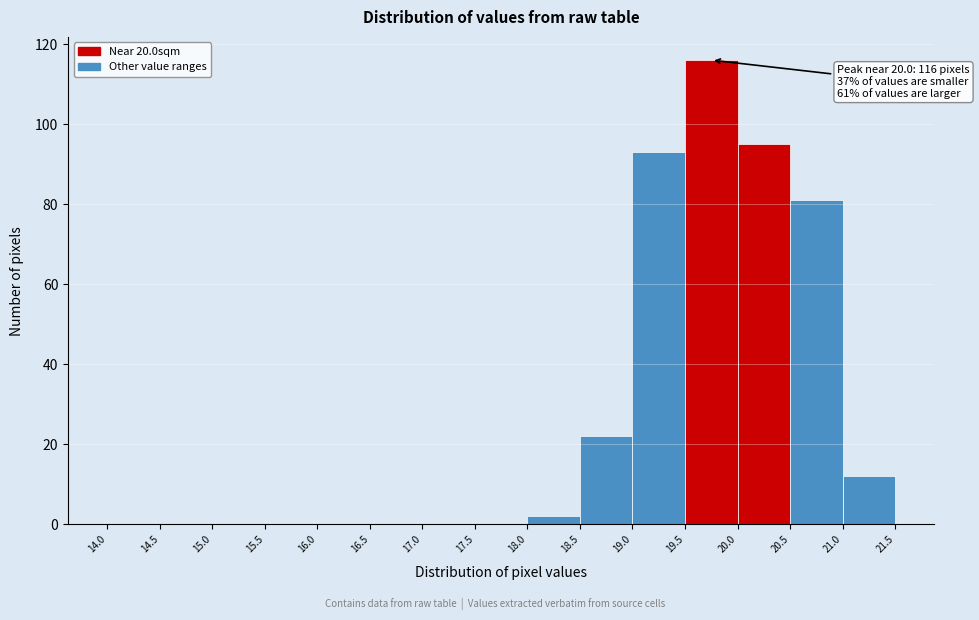

Over which range of the x-axis is the bar tallest?

19.5 to 20.0